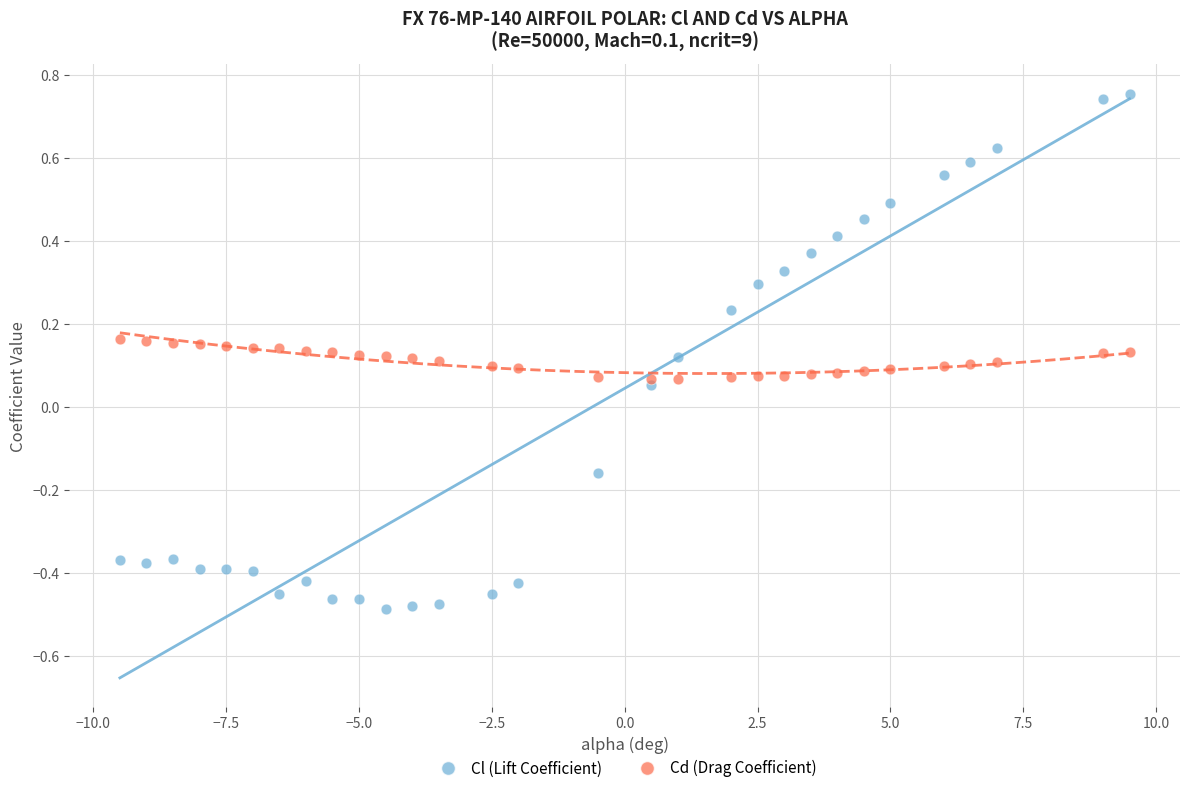

Which series has the widest spread of Y values?

Cl (Lift Coefficient)